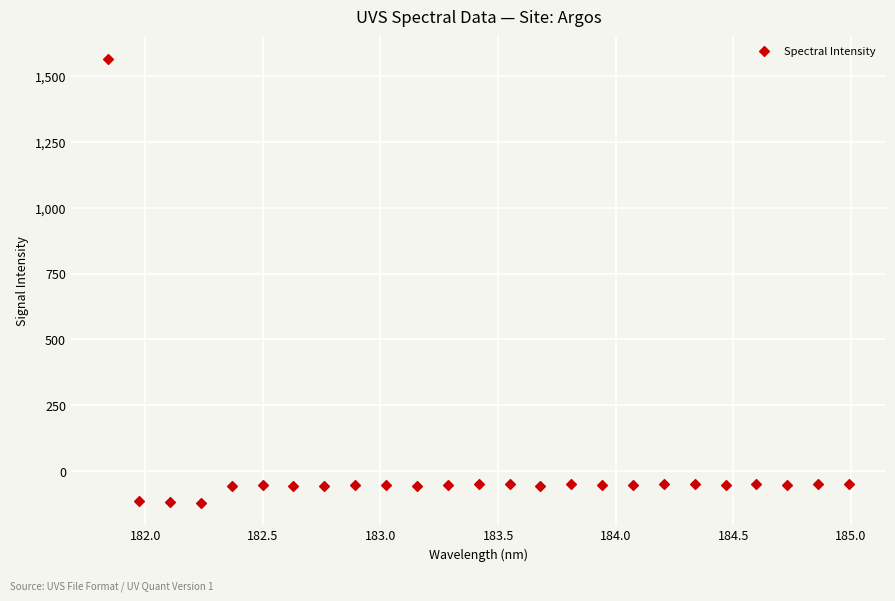

What is the range of Y values (max minus min)?

1685.7